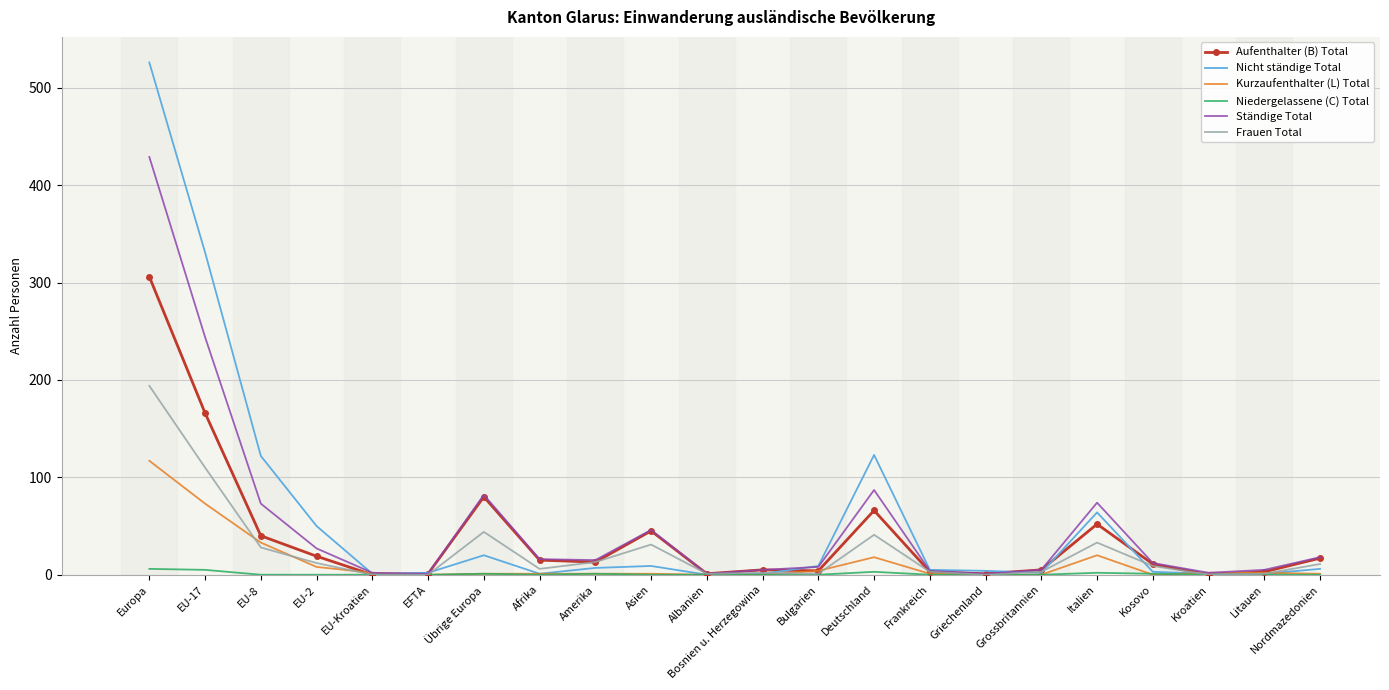

What position from the right is EU-8?

20